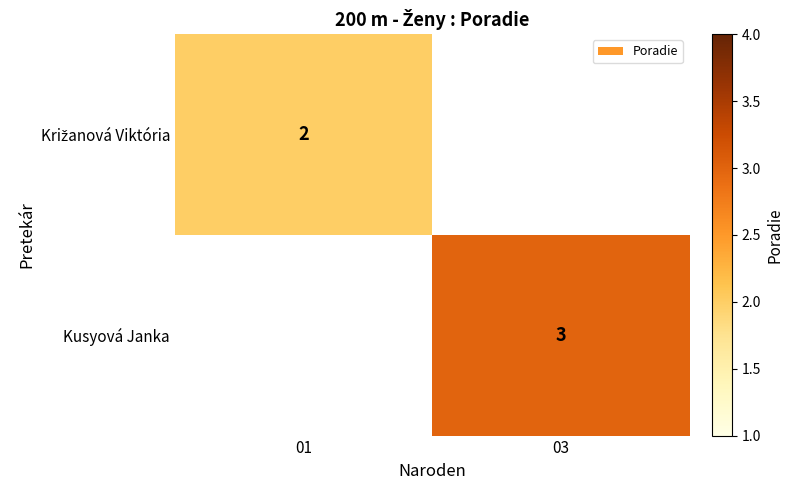

The value of Kusyová Janka at 03 is 3. True or false?

True